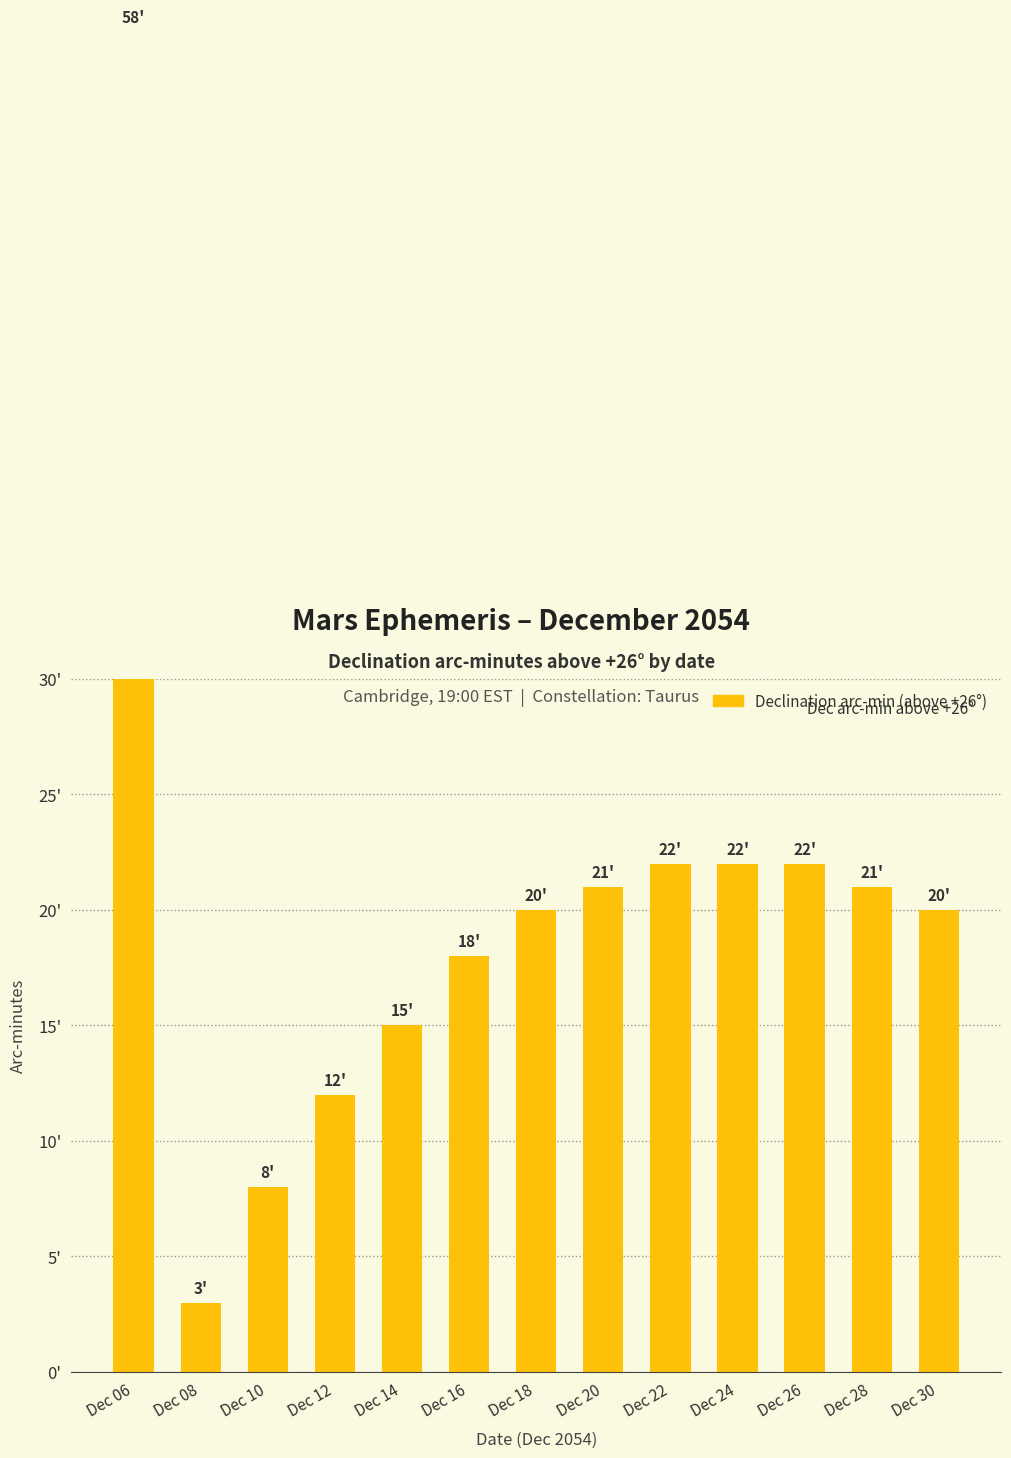

How many bars are there in total?

13